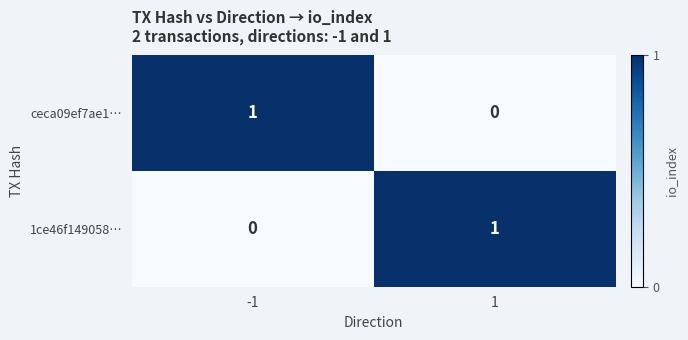

Is the value of ceca09ef7ae1… at -1 greater than the value of 1ce46f149058… at -1?

Yes